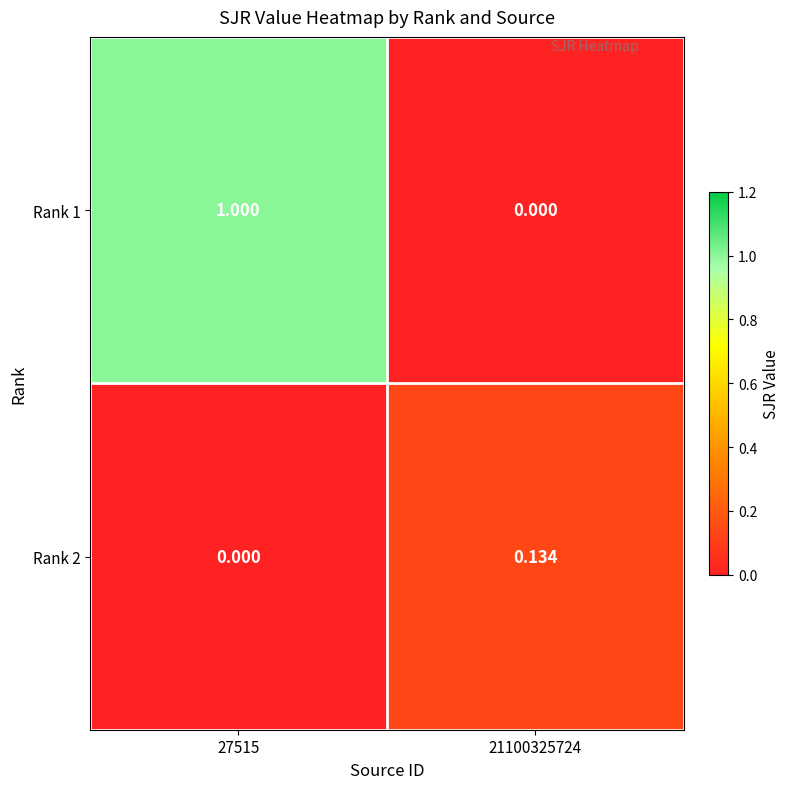

Which series has the largest total across all categories?

Rank 1